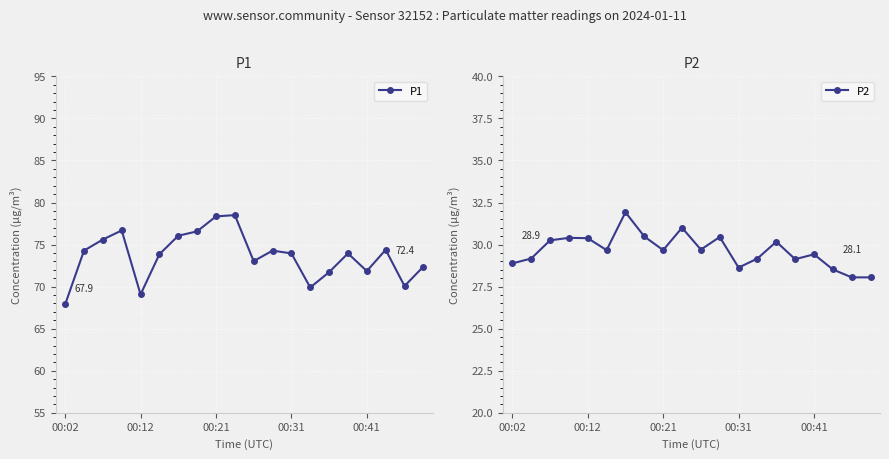

True or false: P2 has more than 2 interior local peaks.

True